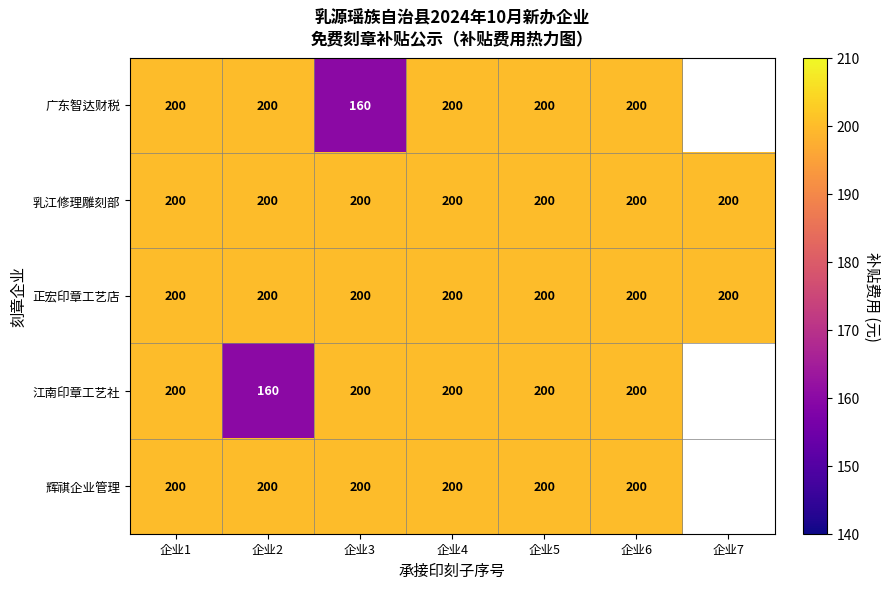

Read the 正宏印章工艺店 value at 企业1.

200